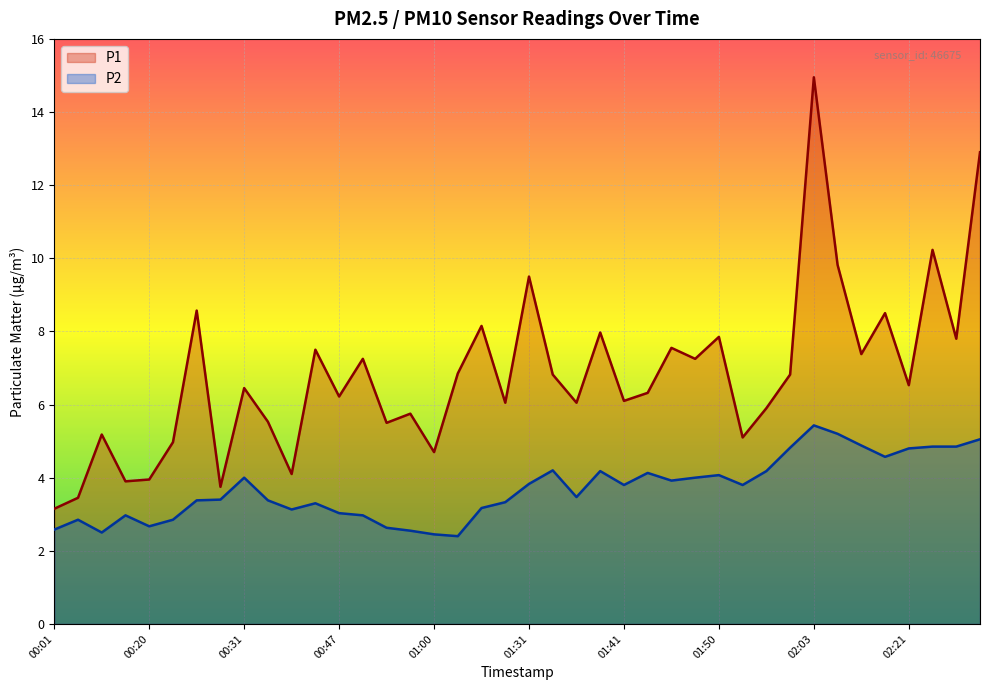

At which label does P2 reach its peak?

02:03